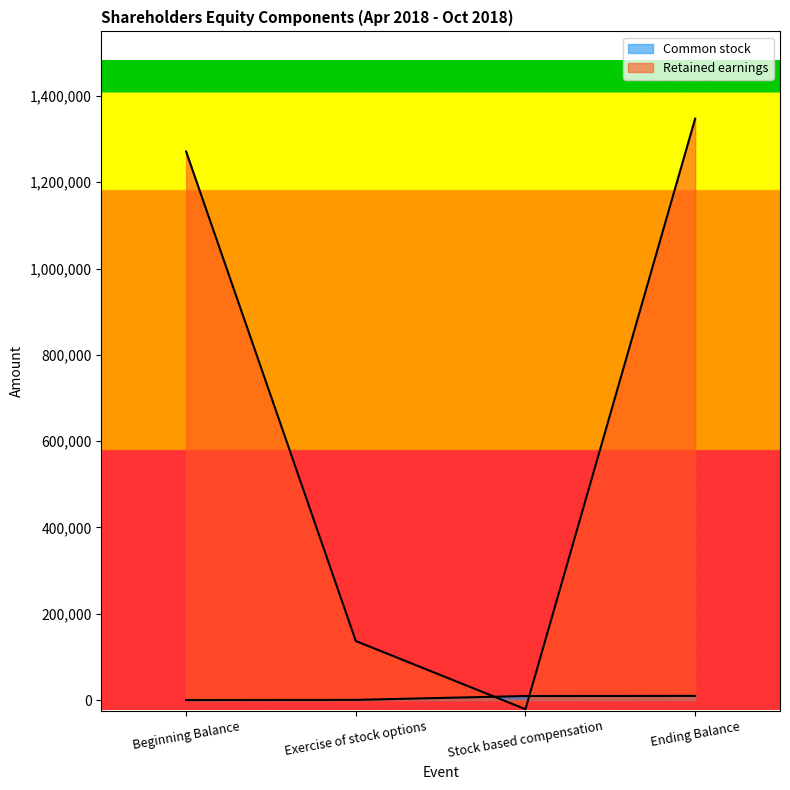

Which label corresponds to the largest value in the chart?

Ending Balance